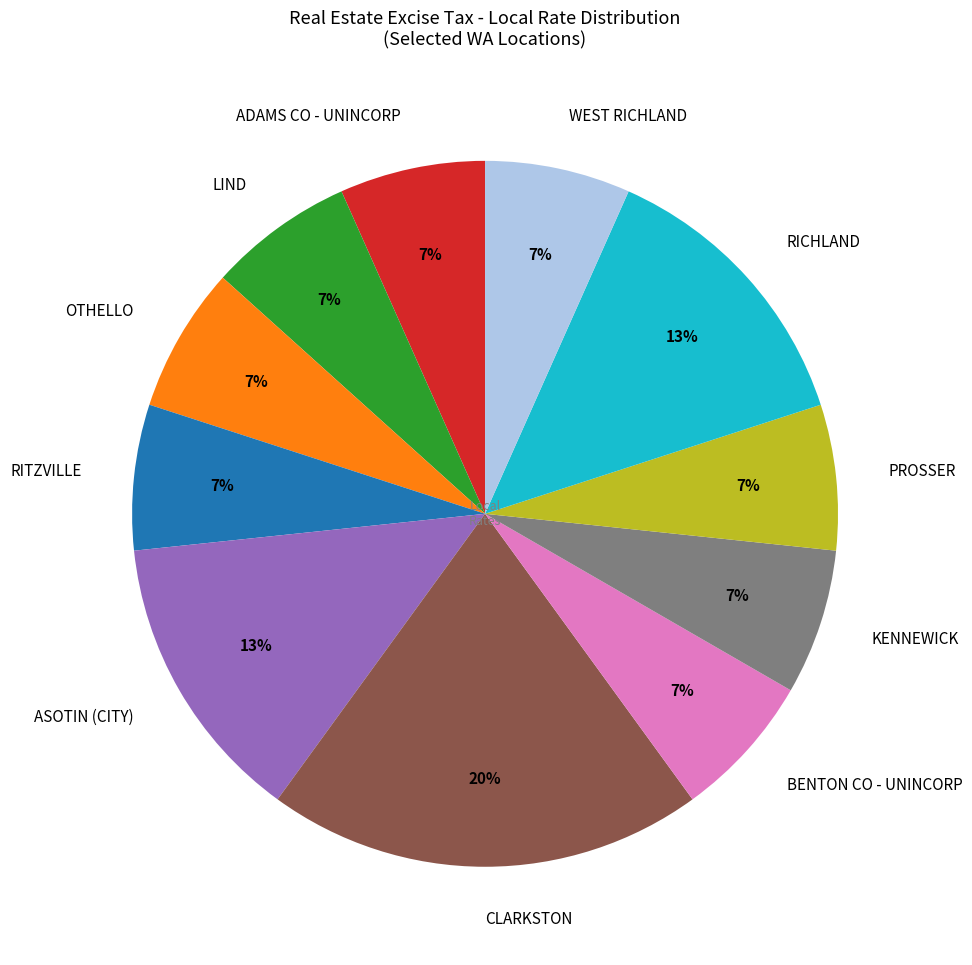

Does OTHELLO represent more than half of the total?

No